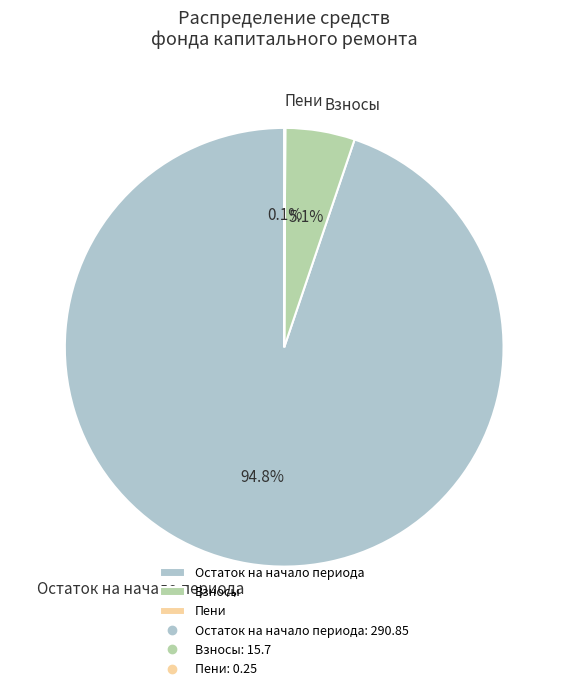

Which slice is the largest?

Остаток на начало периода